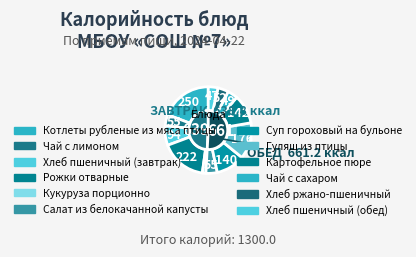

Combined, do Суп гороховый на бульоне and Хлеб пшеничный (завтрак) account for over 50%?

No